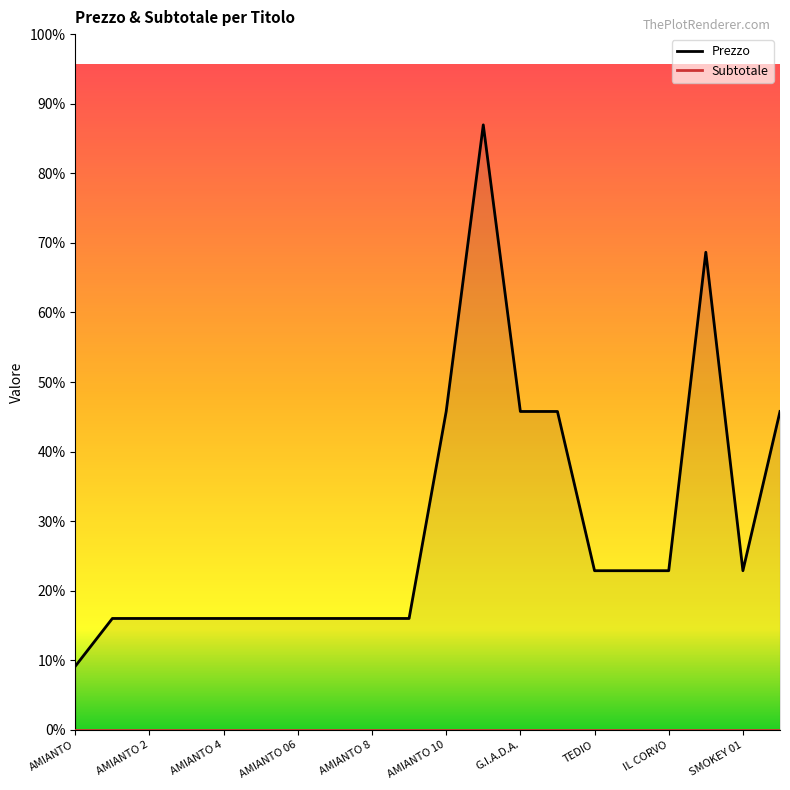

Rank the series at 19 from lowest to highest value.

Subtotale, Prezzo